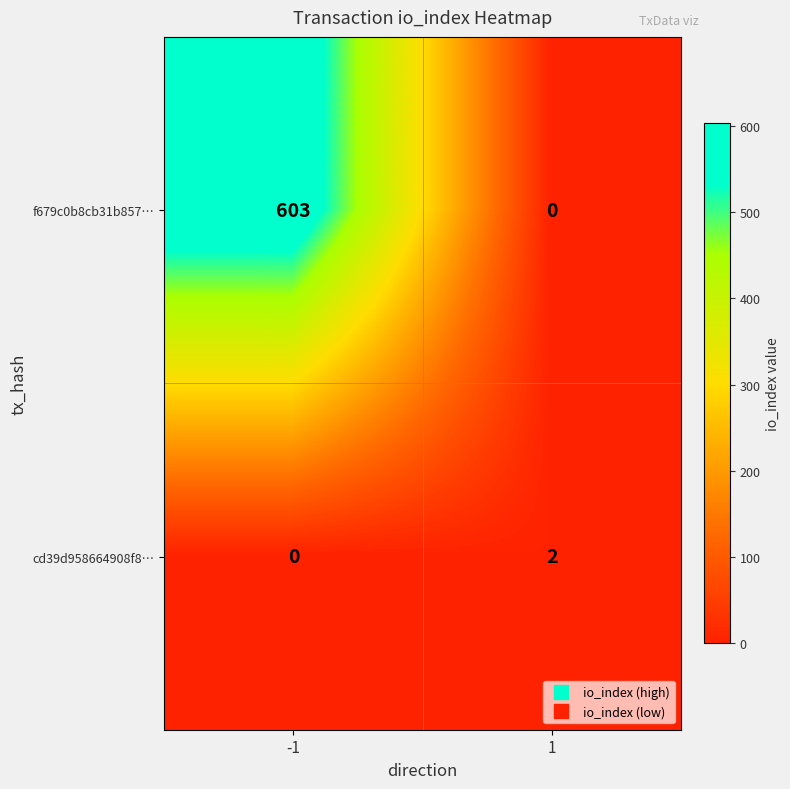

What is the spread (max minus min) of values at -1?

603